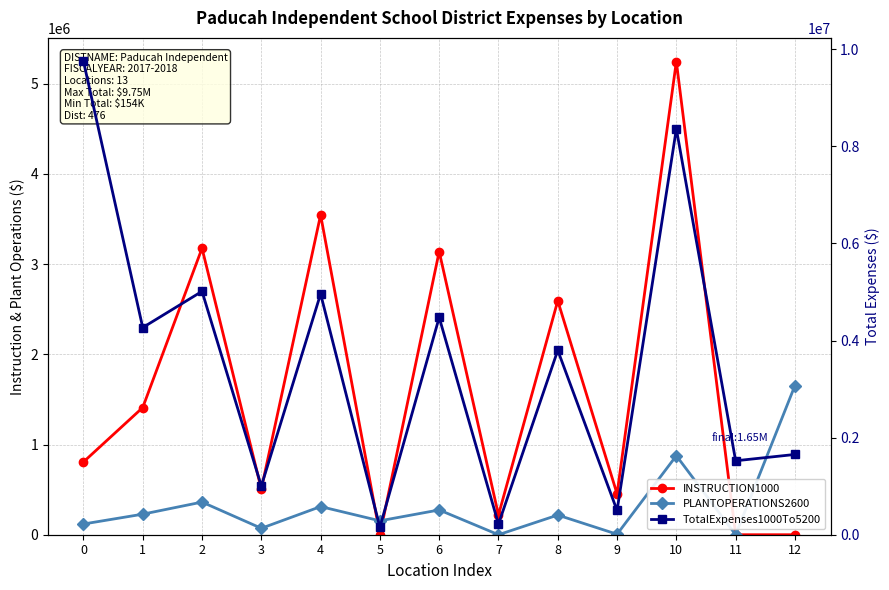

Reading left to right, transcribe all the data shown in this chart.

INSTRUCTION1000: 0=806623.4	1=1409888.2	2=3175833.3	3=505930.7	4=3545540.2	5=0.0	6=3139231.0	7=218836.3	8=2593280.0	9=452831.9	10=5245427.5	11=0.0	12=0.0
PLANTOPERATIONS2600: 0=118738.4	1=227849.3	2=361919.0	3=71358.5	4=312005.4	5=154176.4	6=274759.6	7=0.0	8=218009.3	9=5450.7	10=876104.4	11=0.0	12=1653364.3
TotalExpenses1000To5200: 0=9754488.9	1=4267320.0	2=5013433.1	3=1003279.2	4=4960921.9	5=154176.4	6=4475763.0	7=218836.3	8=3798562.1	9=499477.6	10=8361125.9	11=1523258.2	12=1653364.3